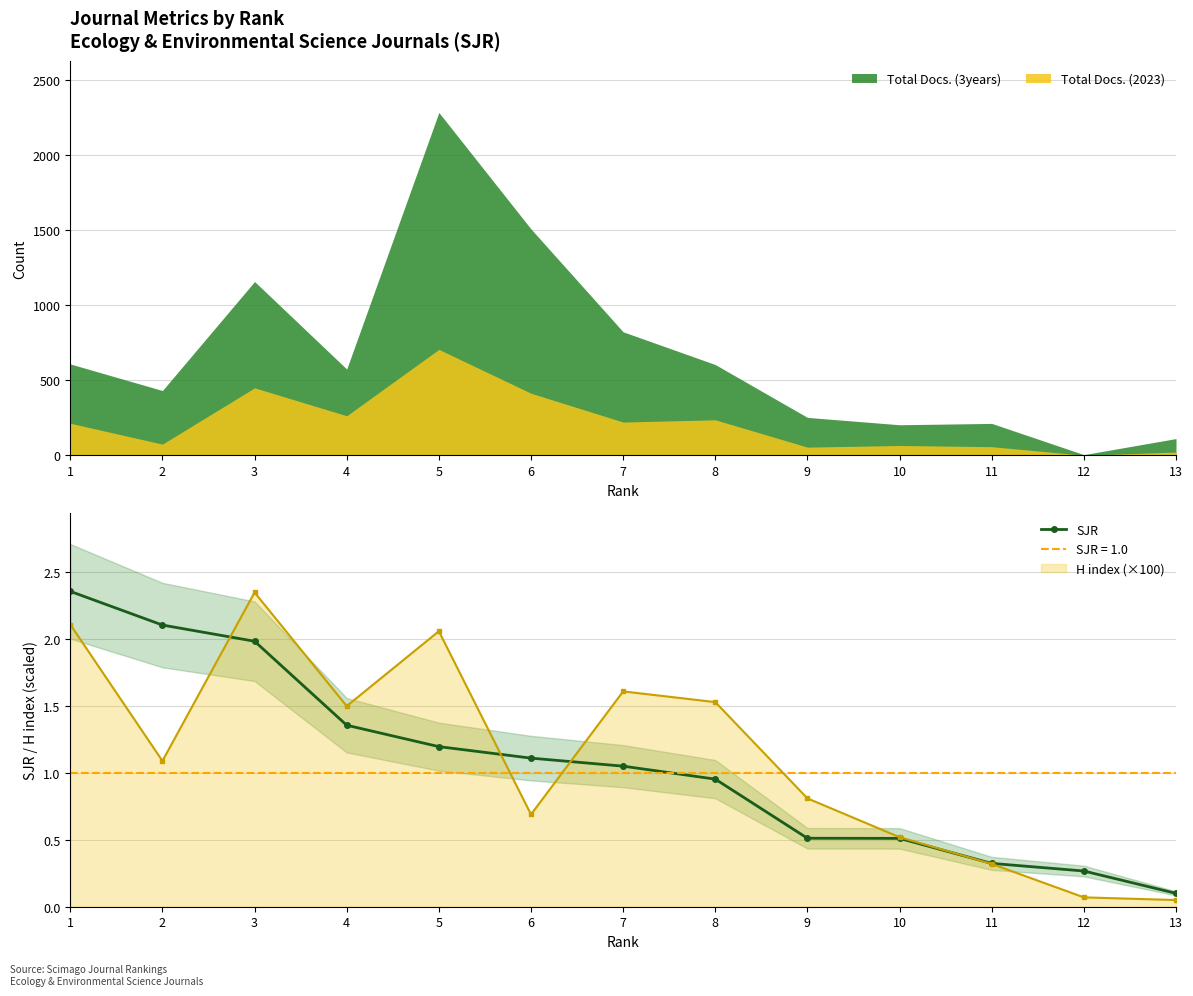

True or false: there are more than 2 points higher than both neighbors.

False